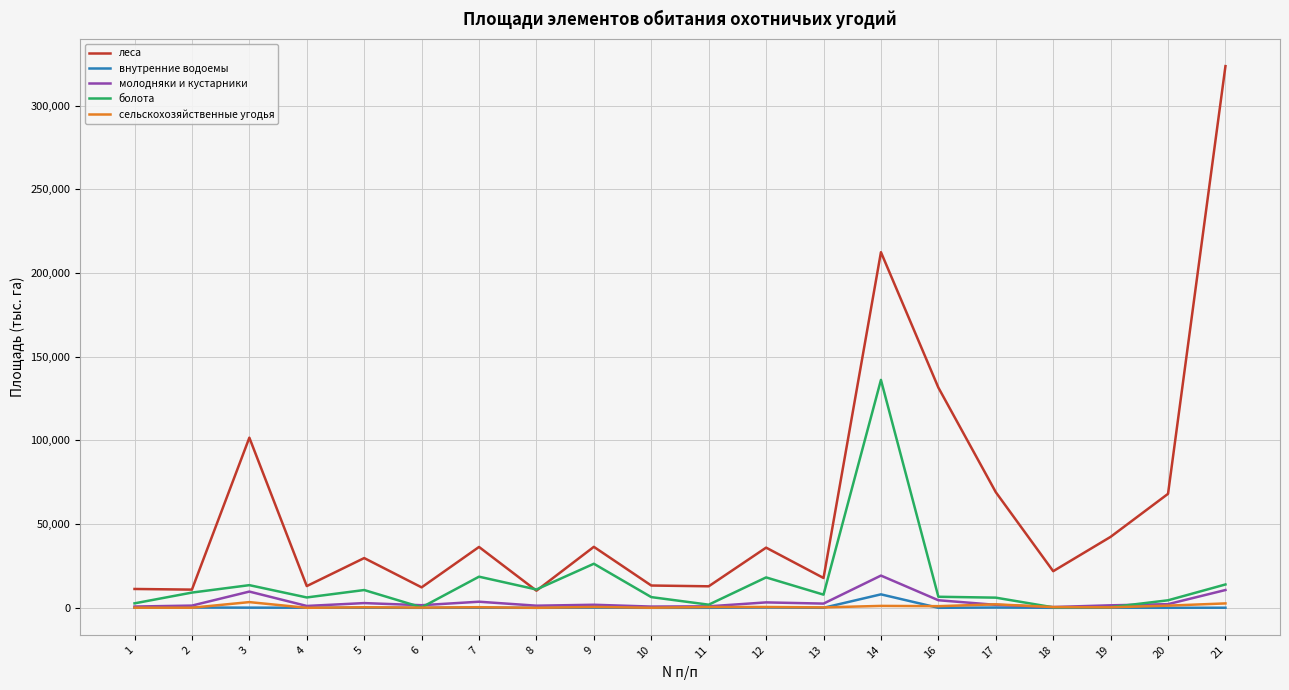

Which series has the widest spread of values?

леса